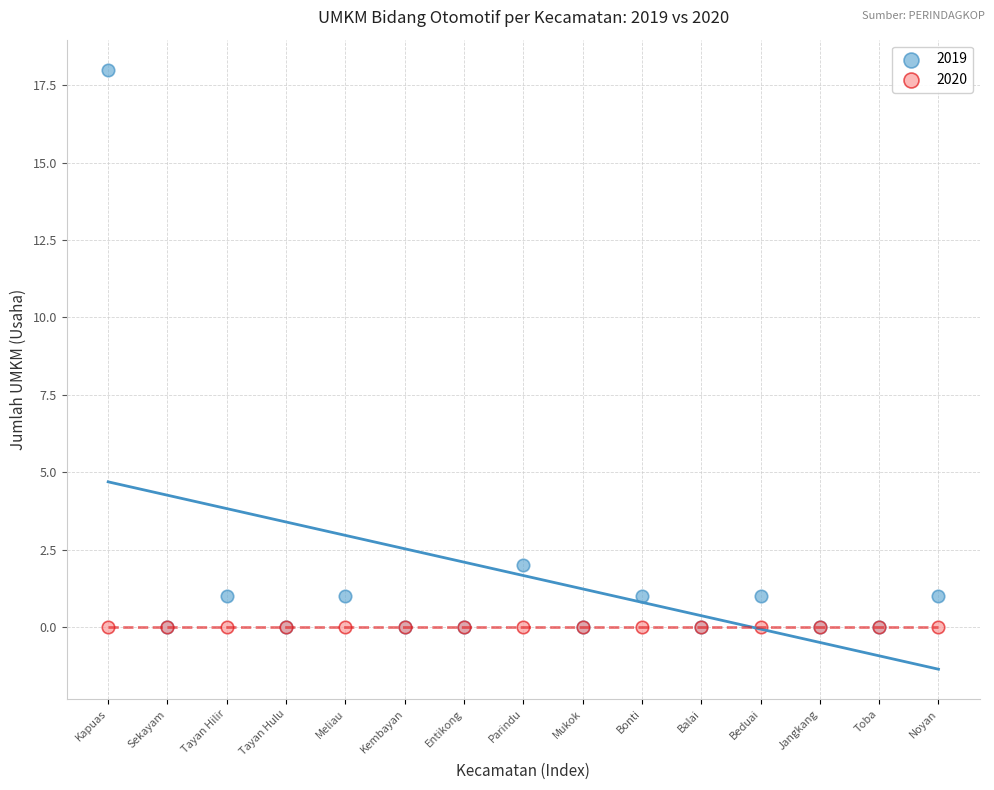

What are all the series names shown in the legend?

2019, 2020